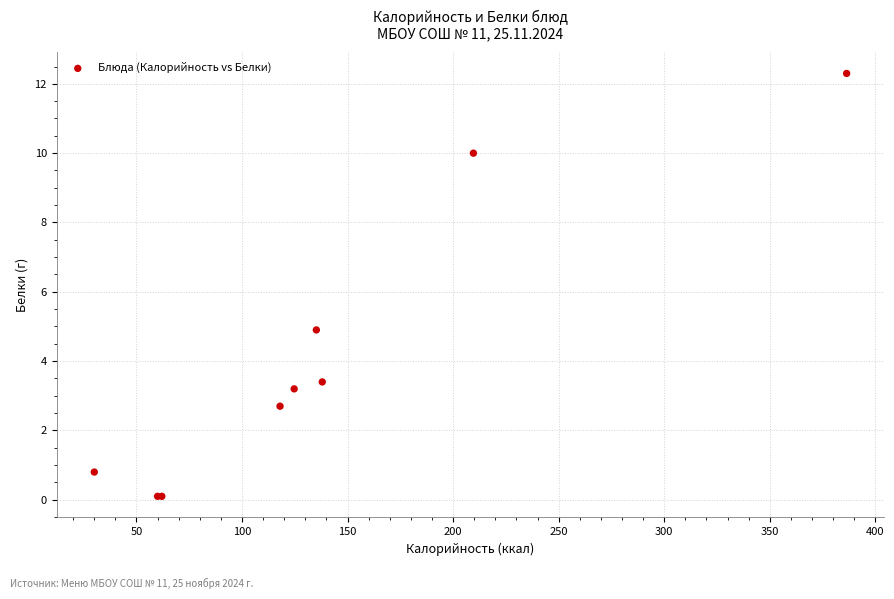

What Y value in the scatter plot is closest to 6?

4.9